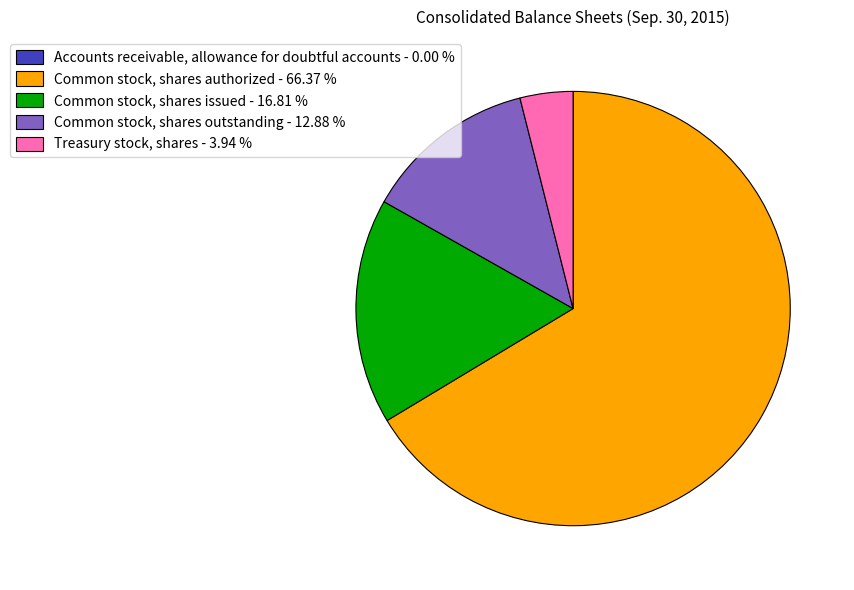

Does any single category account for the majority?

Yes